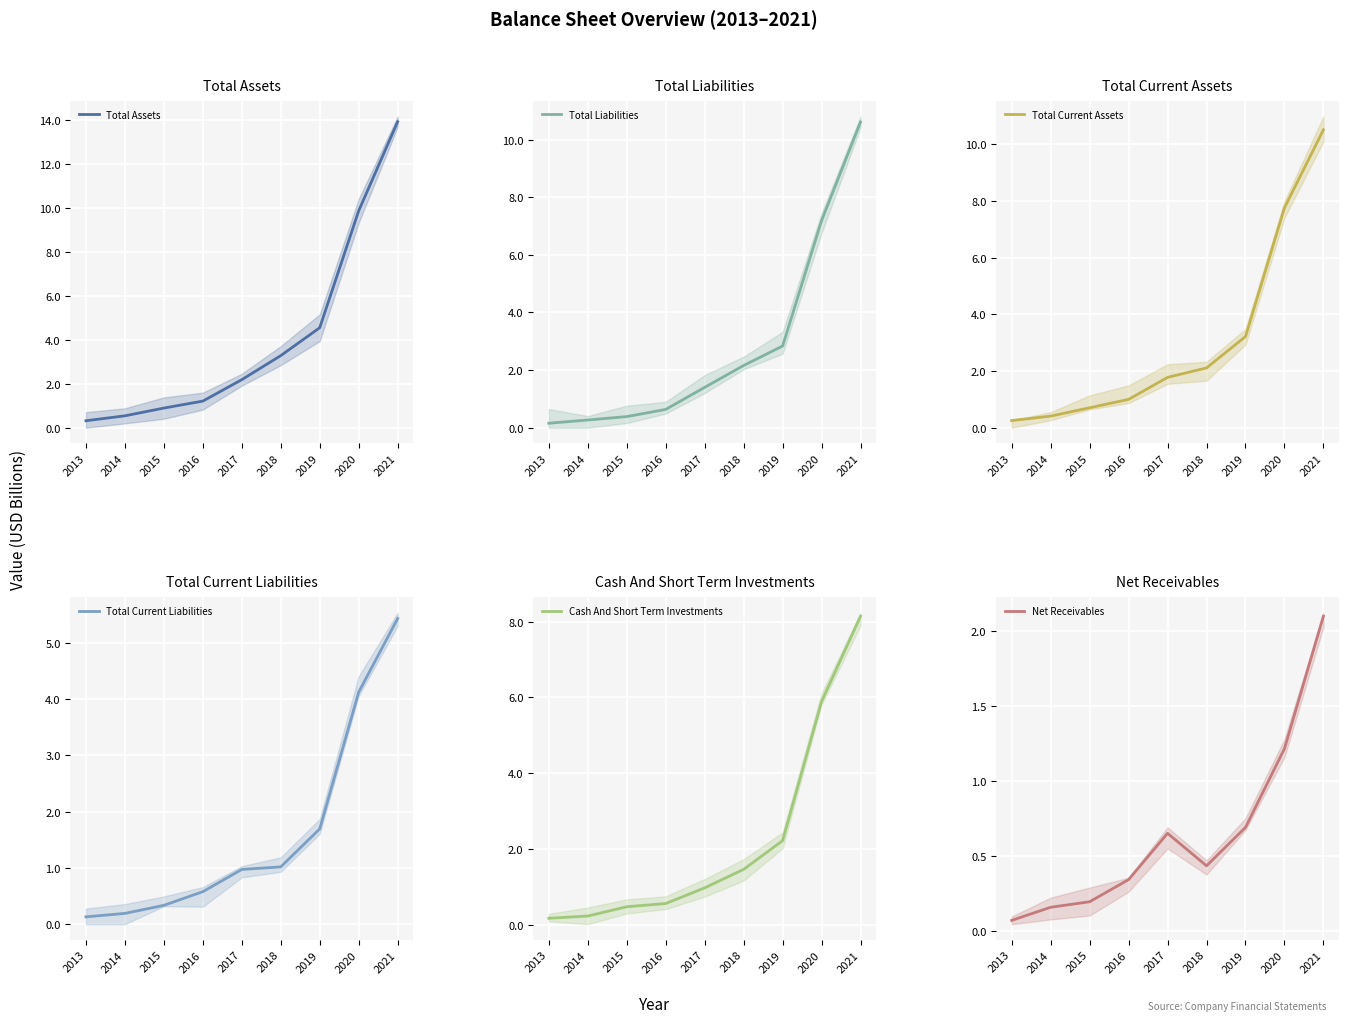

At which label does Total Current Assets first exceed 1?

2016